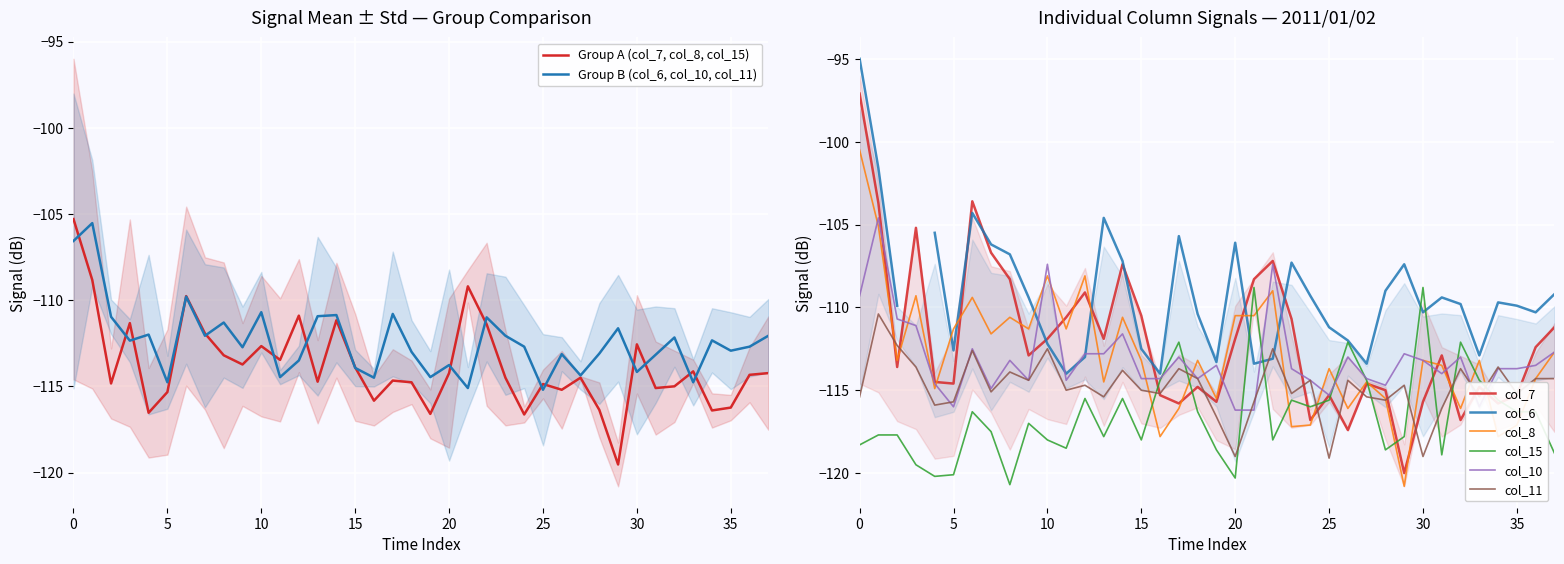

What is the sum of the col_8 values at 35 and 13?

-231.6